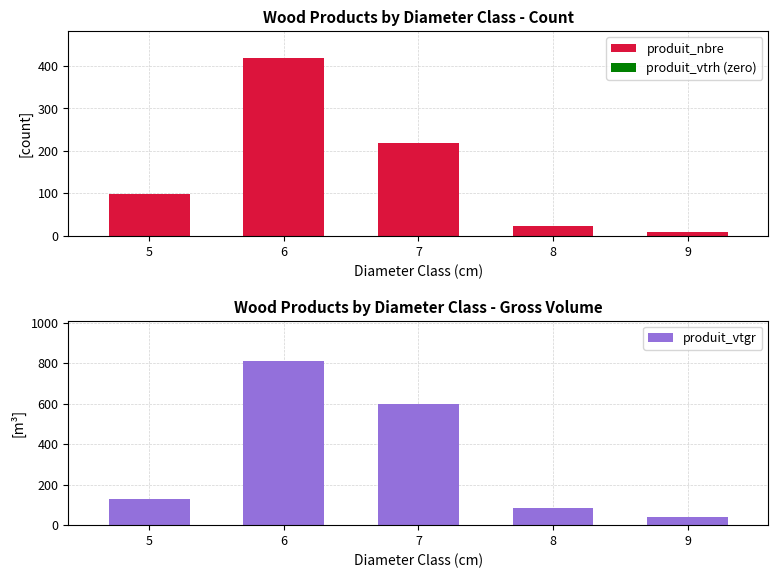

What is the spread (max minus min) of values at 5?

128.9